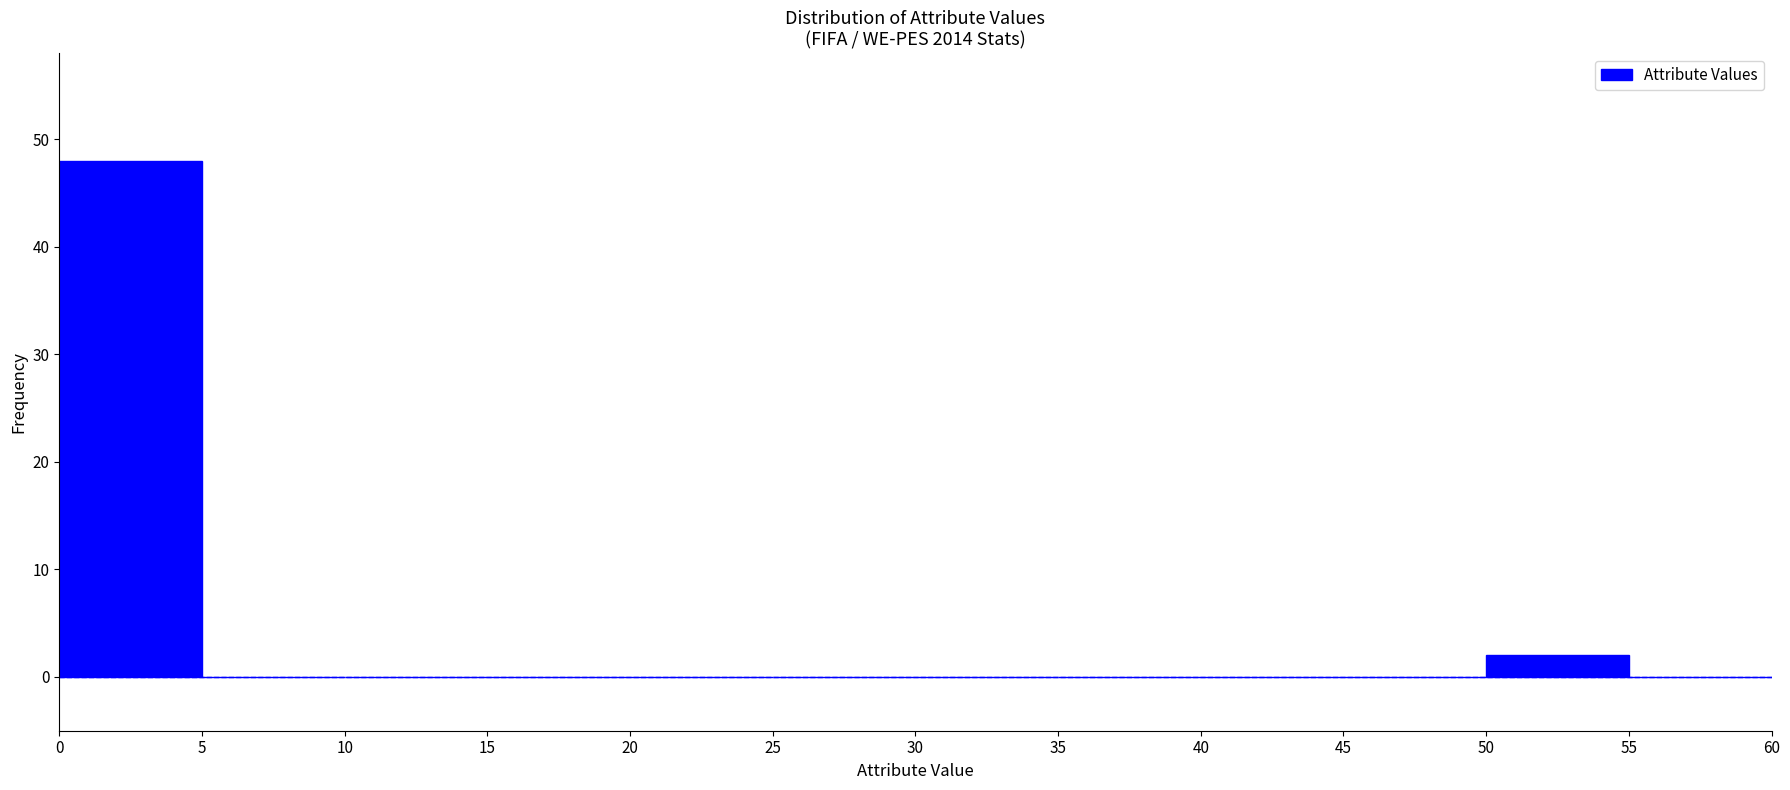

How tall is the bar that spans 0 to 5 on the x-axis? The values are not printed on the chart, so give them approximately, as read against the axis.

48